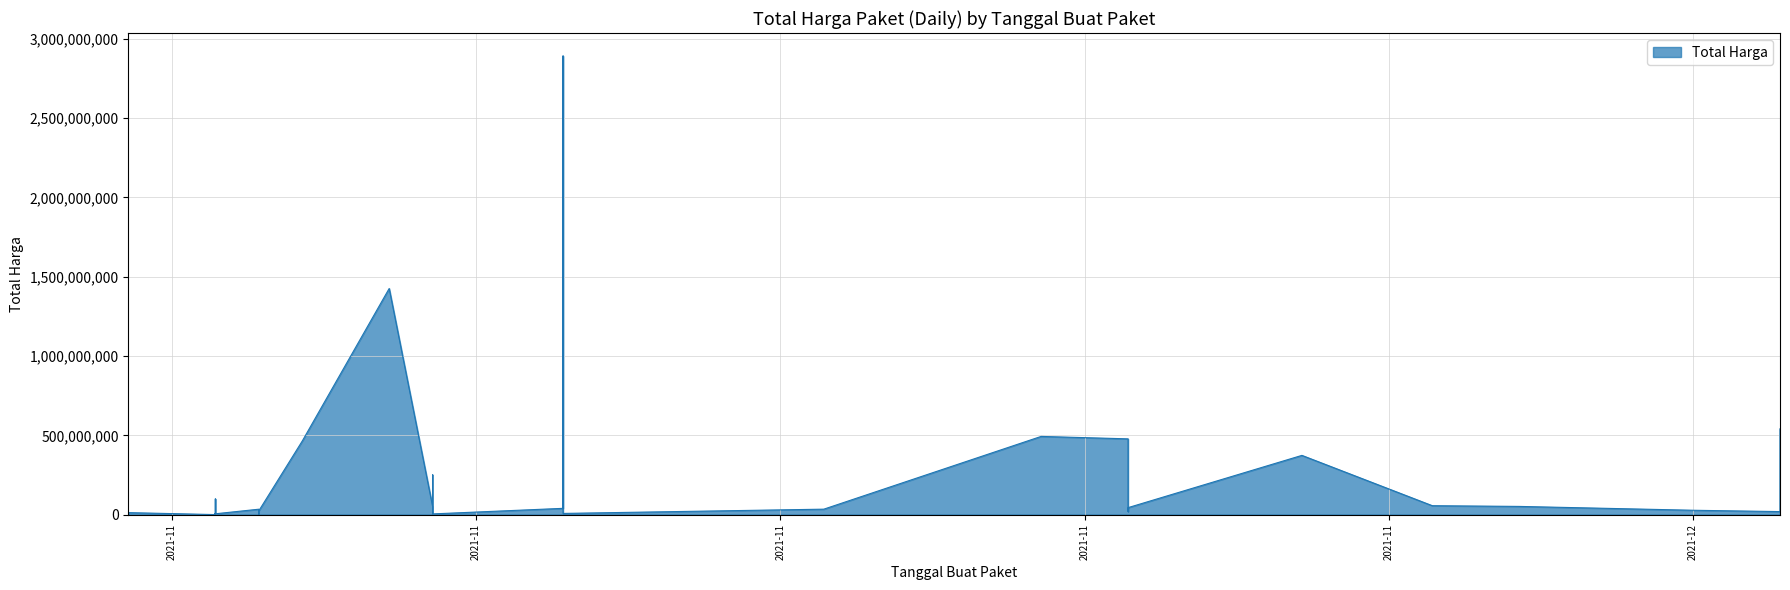

How many lines are shown in the chart?

1